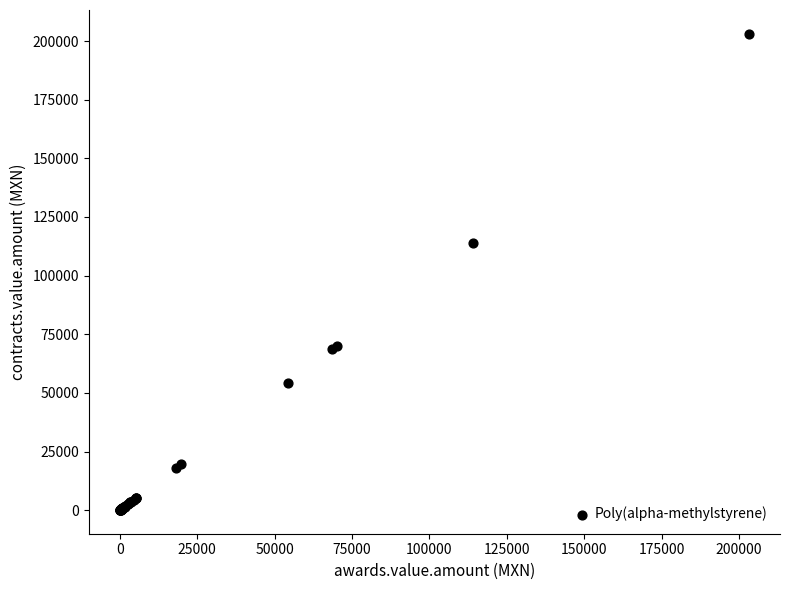

What Y value in the scatter plot is closest to 101595?

114035.0